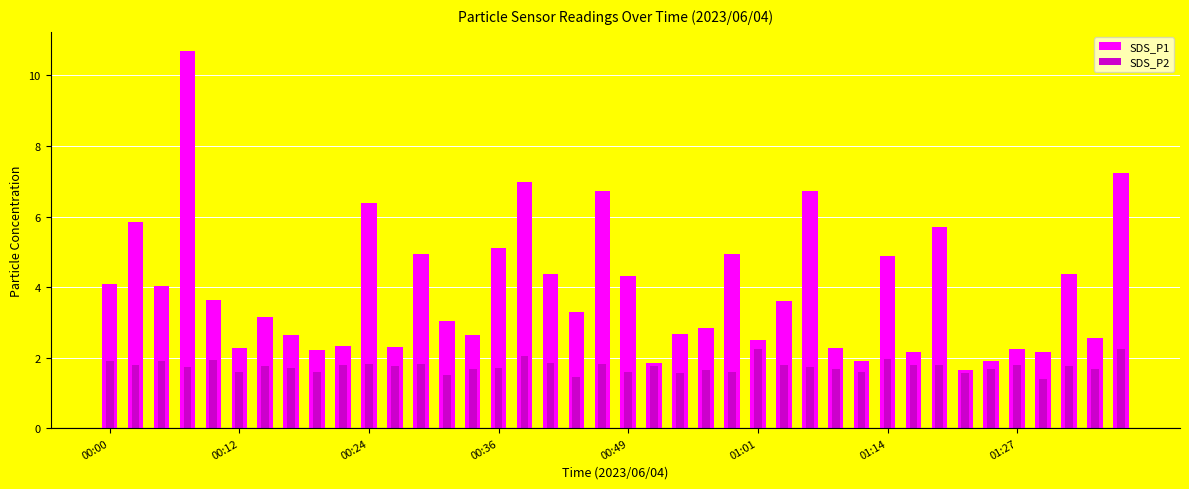

What is the total value across all series at 01:27?

4.0